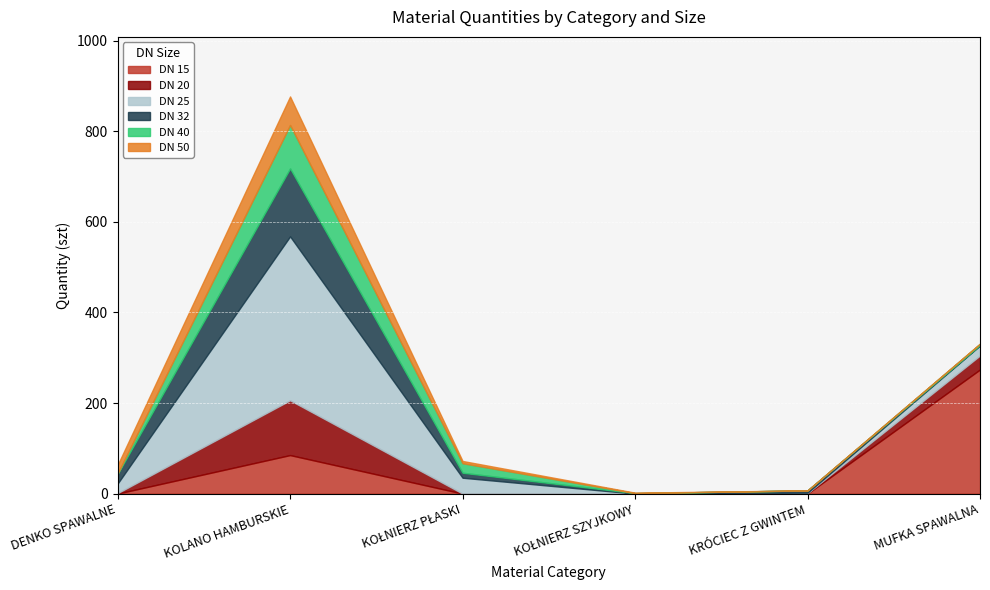

Which series has the largest total across all categories?

DN 25